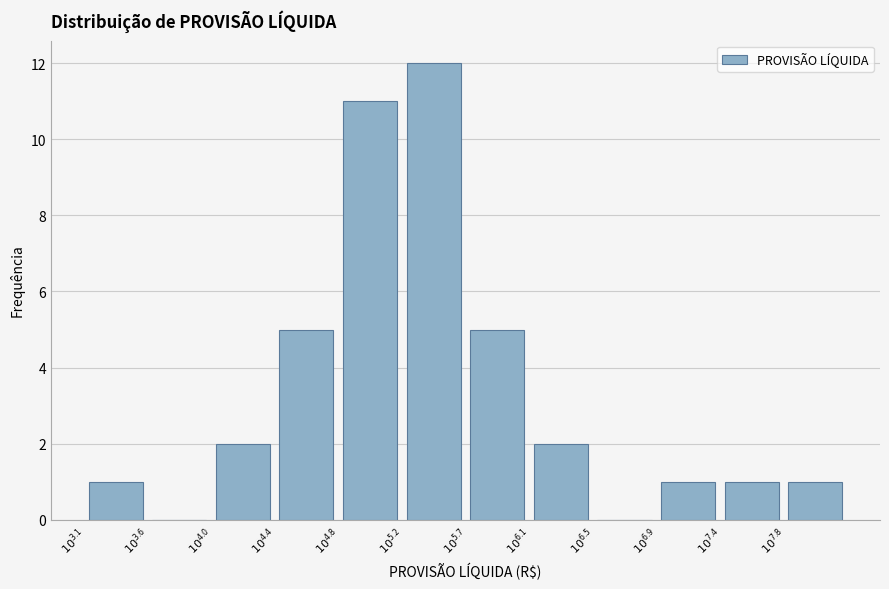

What is the sum of all values?

41